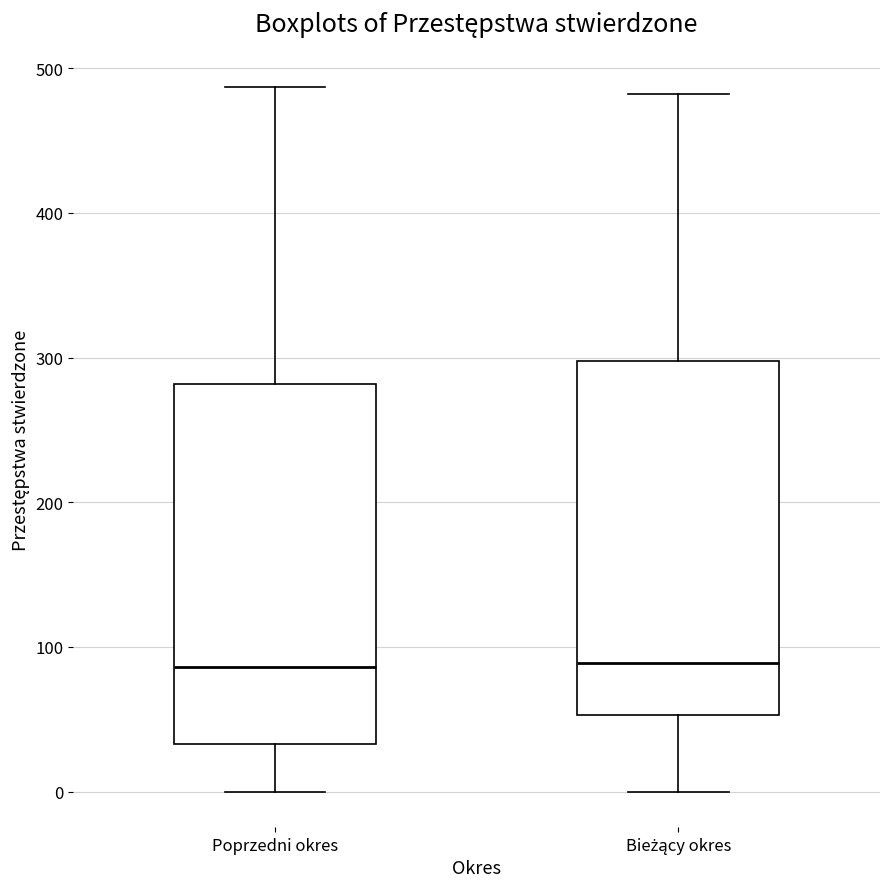

Reading left to right, read every box against the y-axis: the position of its median line, the range the box covers, and the ends of its whiskers. The values are not printed on the chart, so give them approximately, as read against the axis.

Poprzedni okres: median 90, box 30 to 280, whiskers 0 to 490
Bieżący okres: median 90, box 50 to 300, whiskers 0 to 480